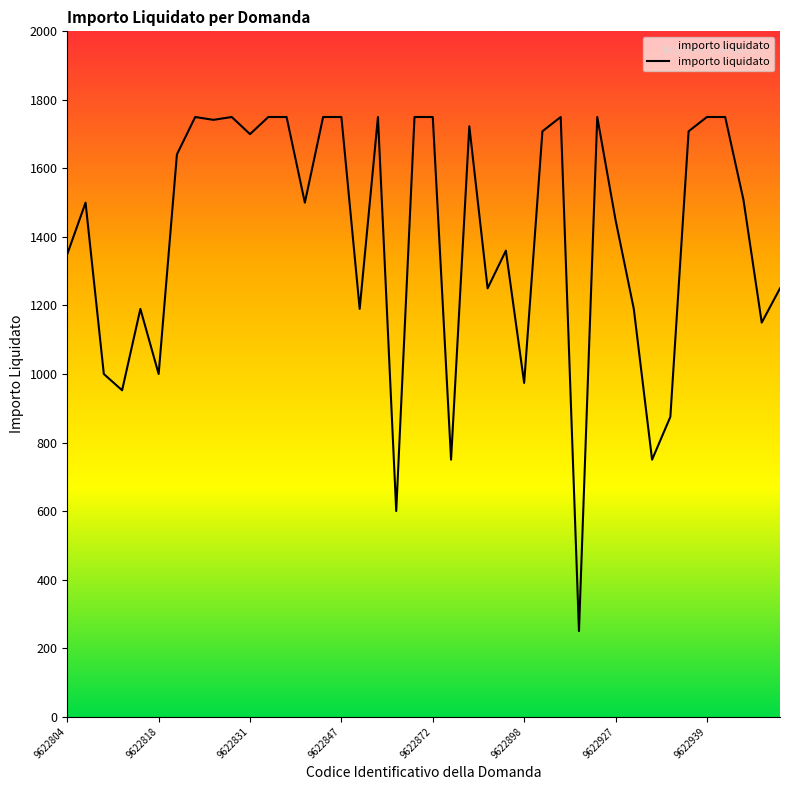

What is the minimum value shown in the chart?

250.0